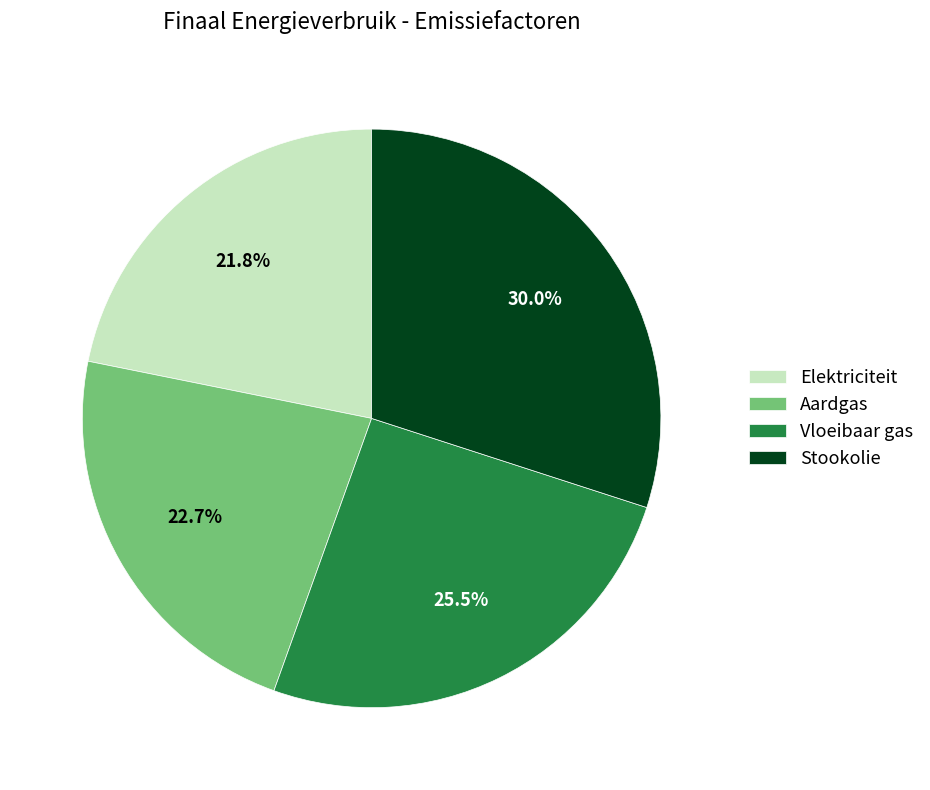

Combined, do Vloeibaar gas and Aardgas account for over 50%?

No